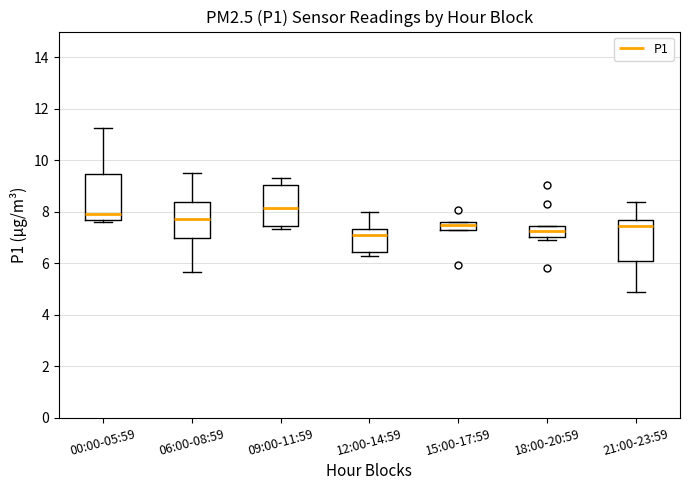

Where does the median line of the box for 21:00-23:59 sit on the y-axis? The values are not printed on the chart, so give them approximately, as read against the axis.

7.4